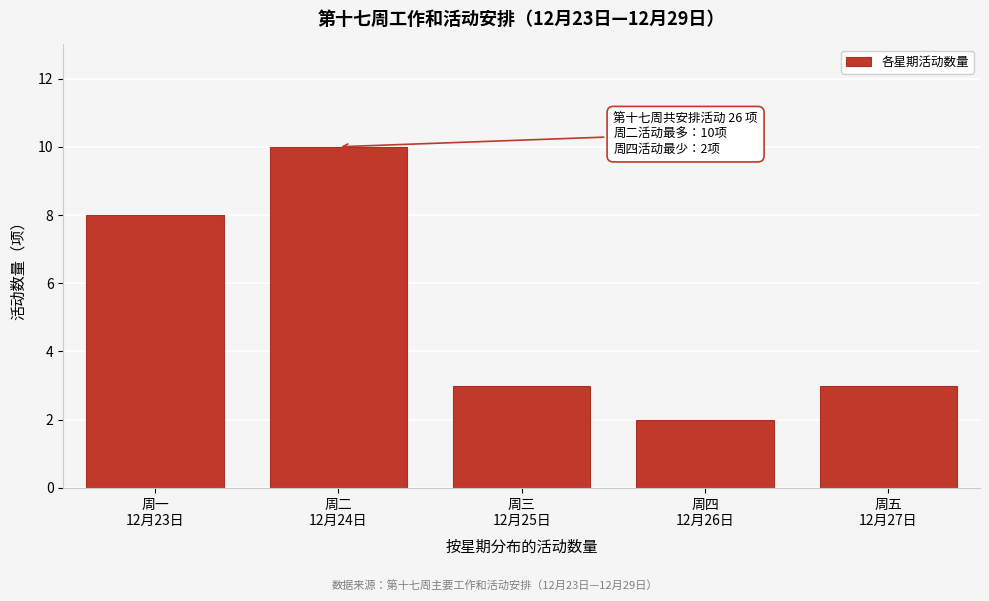

Reading right to left, what are all the values shown in this chart?

3	2	3	10	8